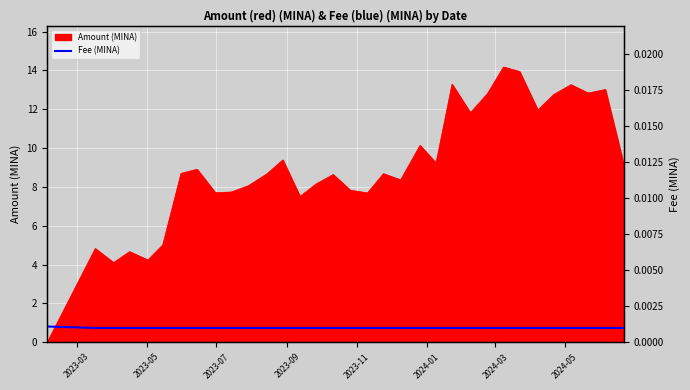

What is the highest value of the Amount (MINA) series?

14.2